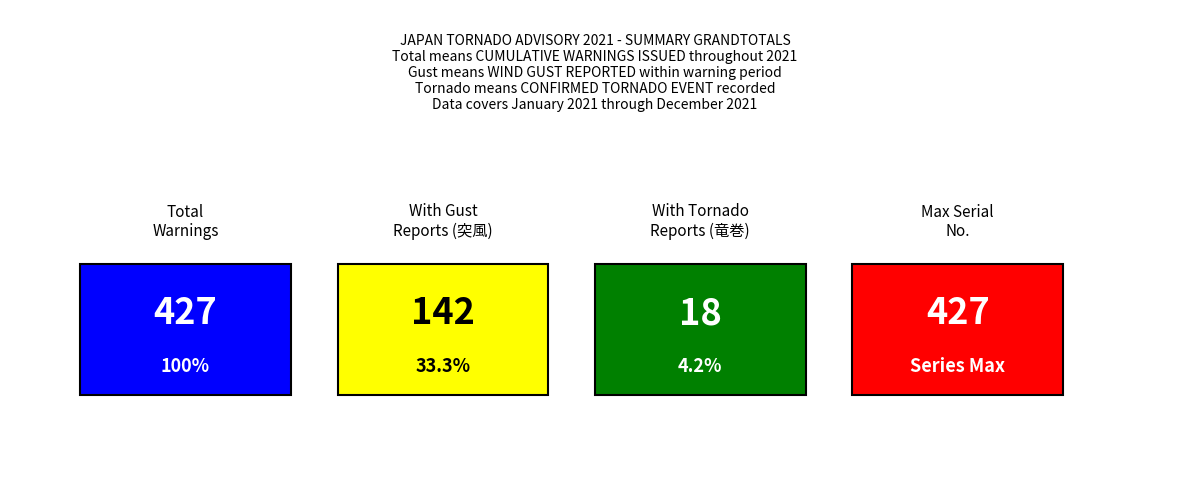

How many series are shown in this chart?

1